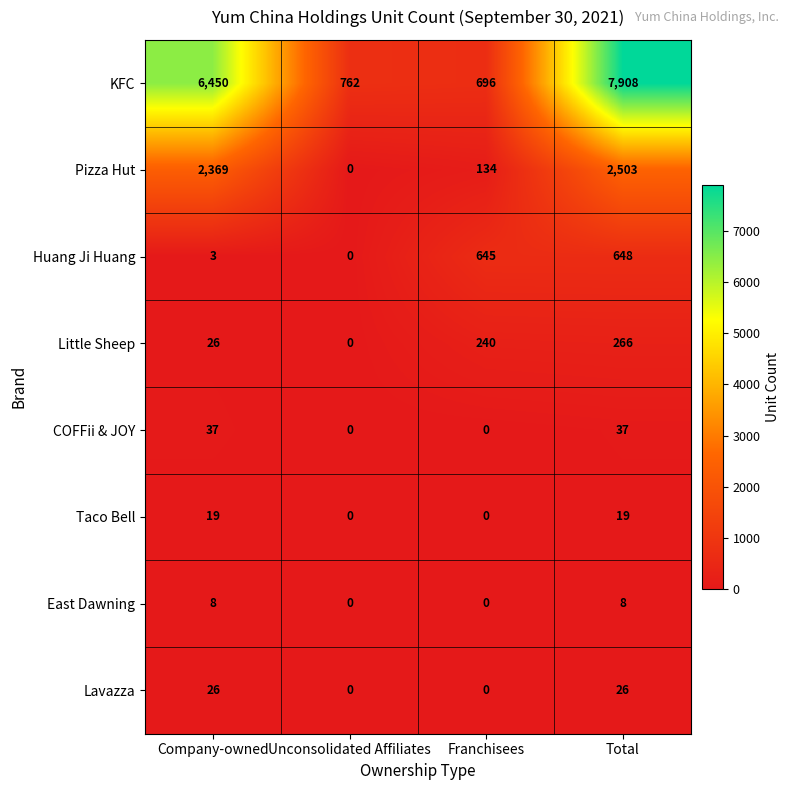

What is the average value of the Pizza Hut series?

1252